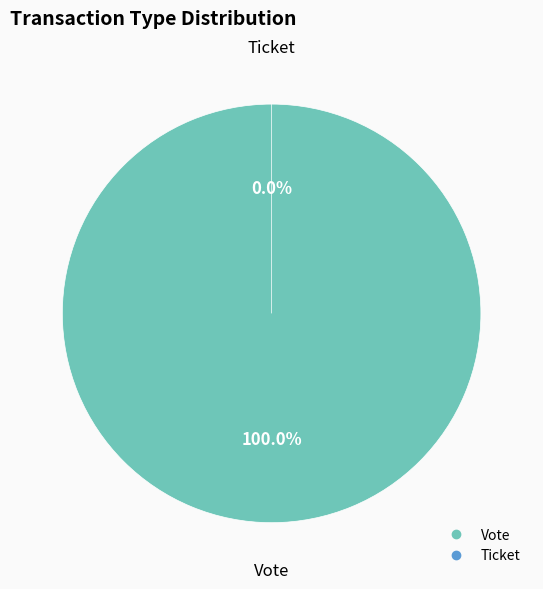

Count the number of slices in the pie.

2